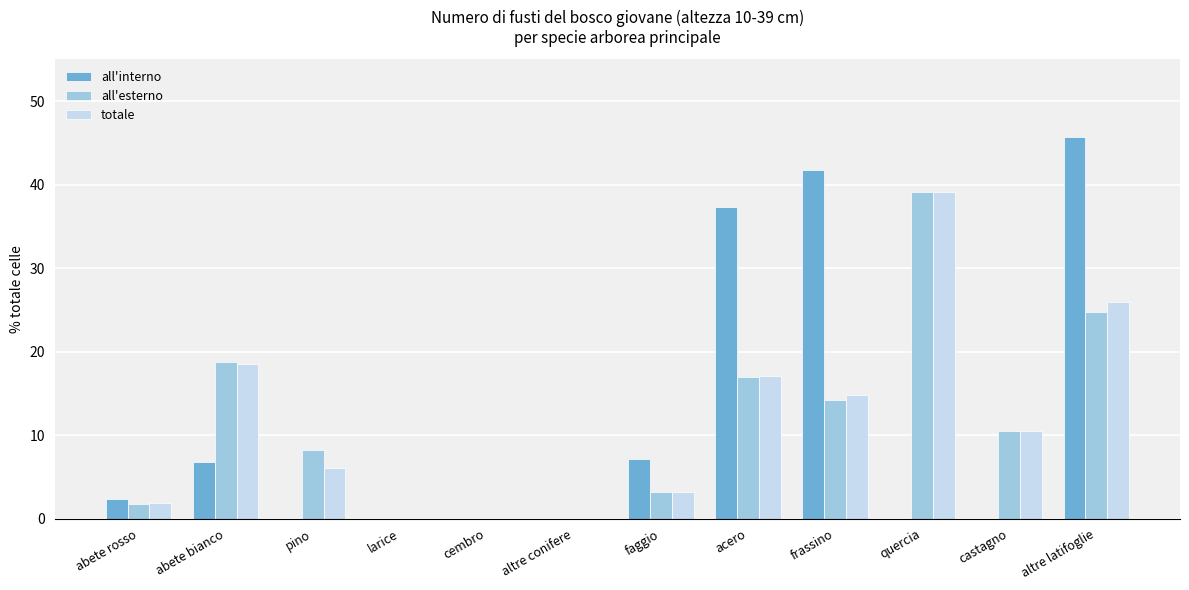

What is the approximate value of totale at castagno?

10.5